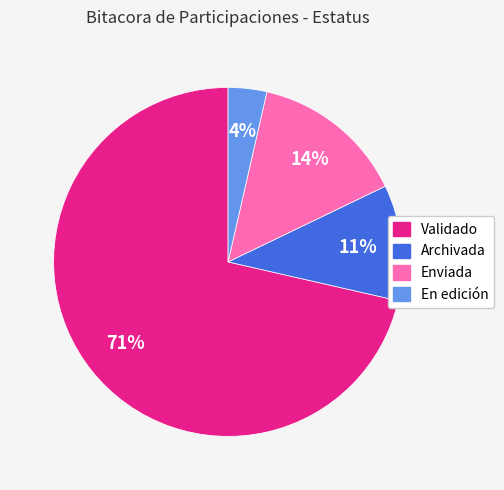

Is the sum of En edición and Validado greater than half?

Yes